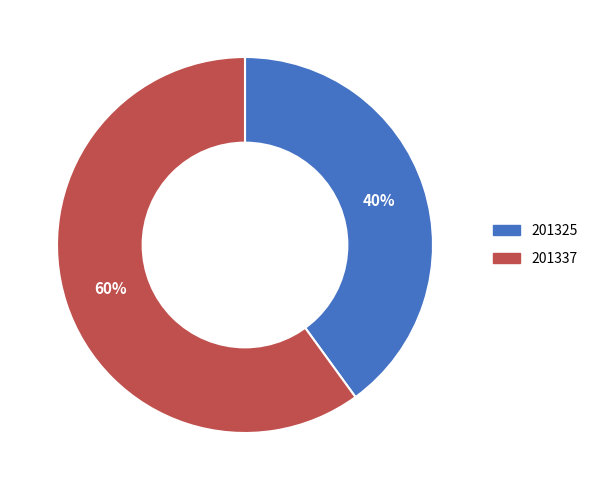

To the nearest percent, what percentage of the pie is 201337?

60%